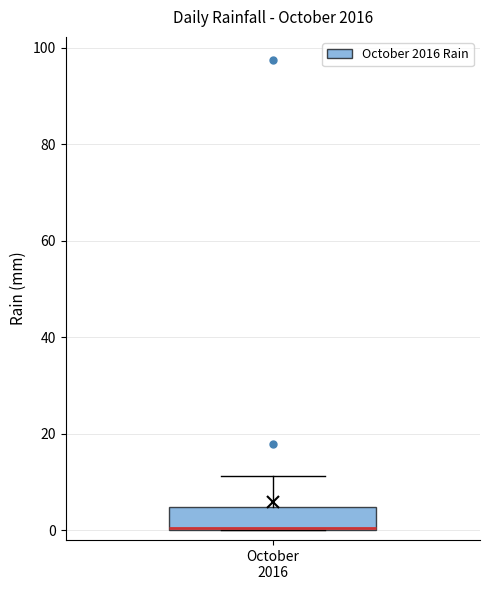

Read this box plot against the y-axis: the position of the median line, the range covered by the box, and the ends of both whiskers. The values are not printed on the chart, so give them approximately, as read against the axis.

median 0, box 0 to 4, whiskers 0 to 12